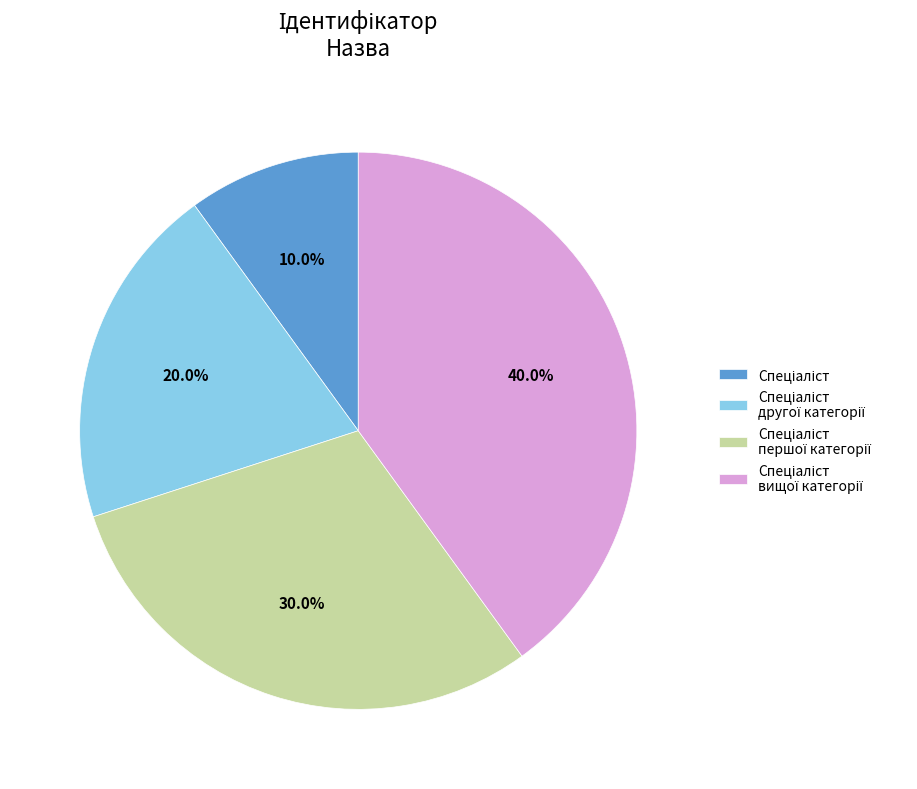

Is there a majority slice in this chart?

No